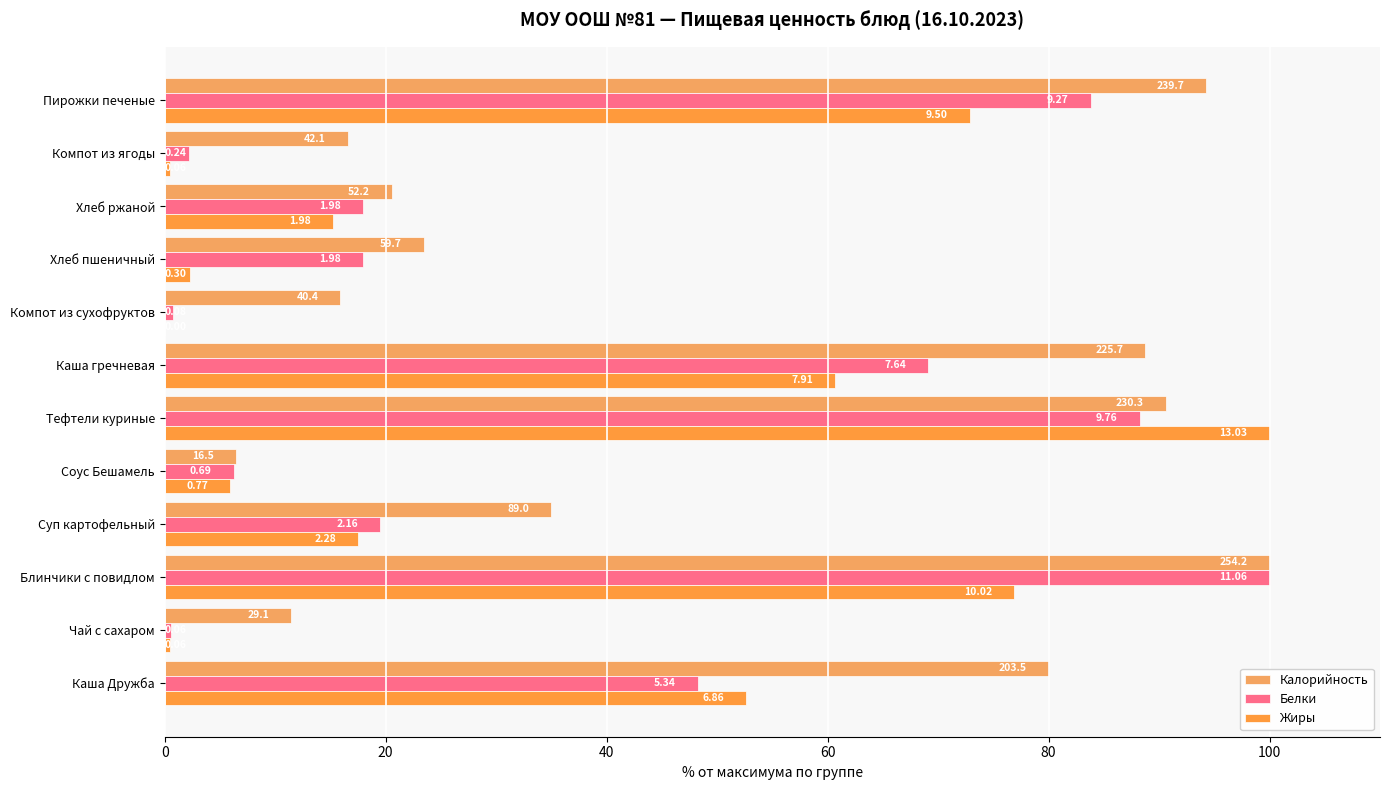

How many groups of bars are there?

12